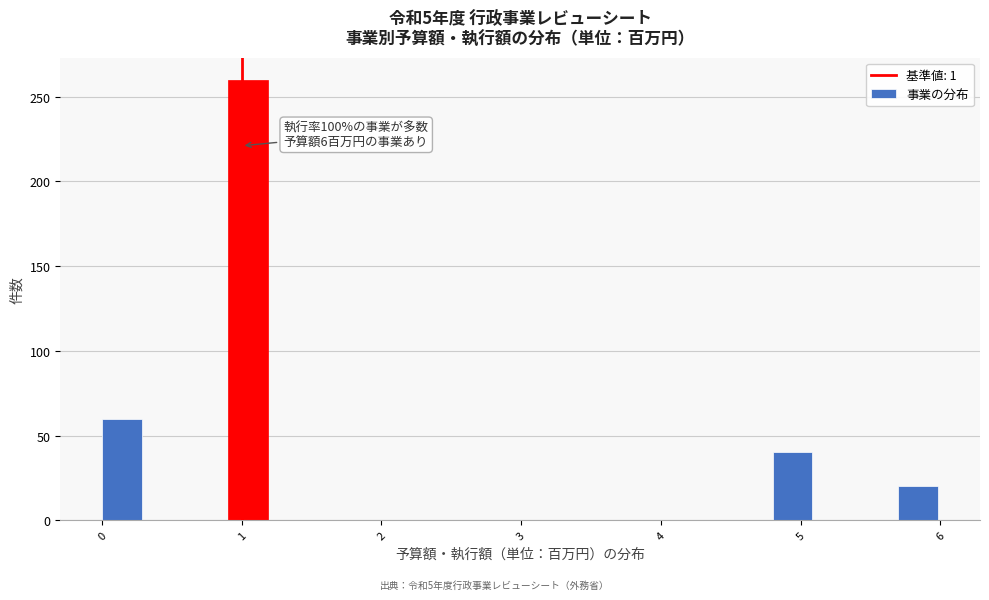

Read against the x-axis, roughly where is the centre of the tallest bar?

1.0